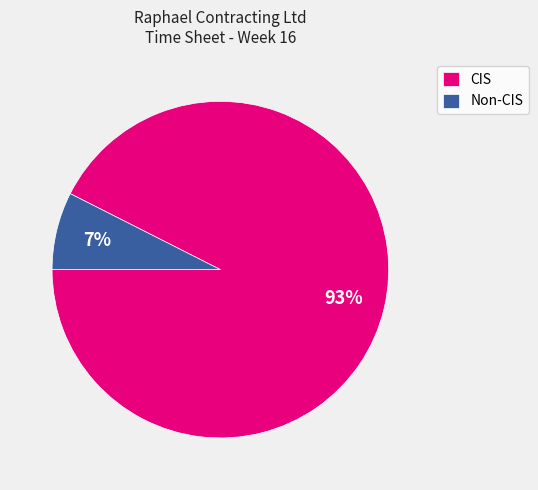

Which category has the biggest portion of the pie?

CIS